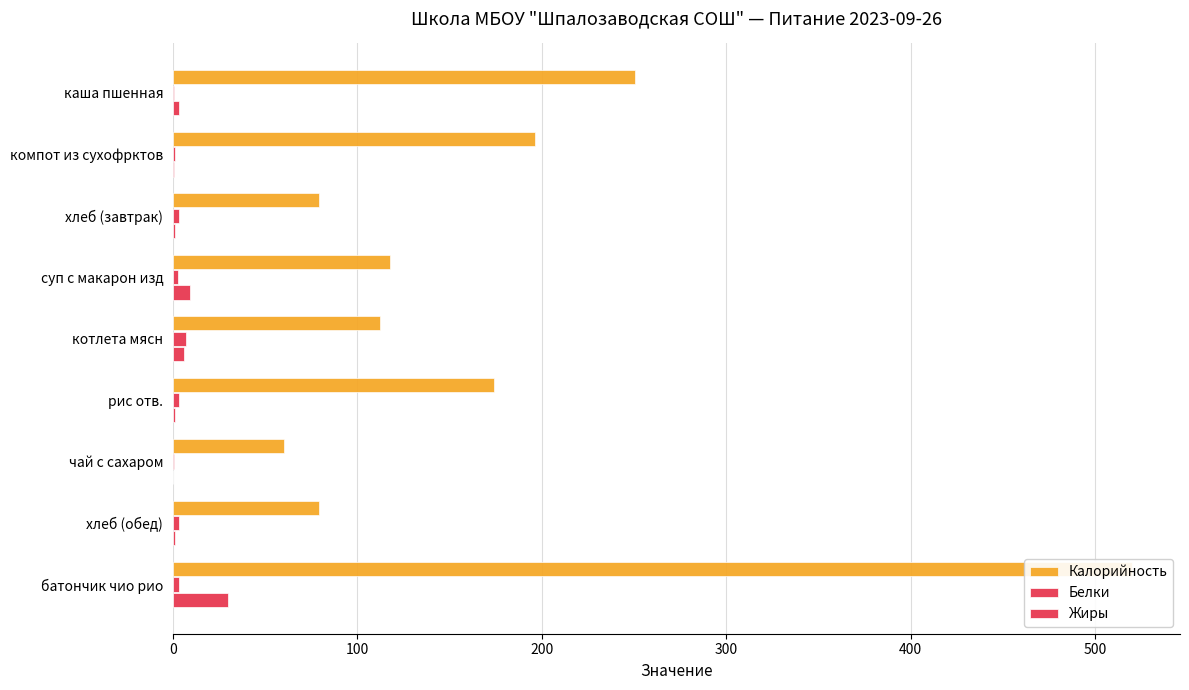

The Жиры series shows 41.0 at 8. True or false?

False